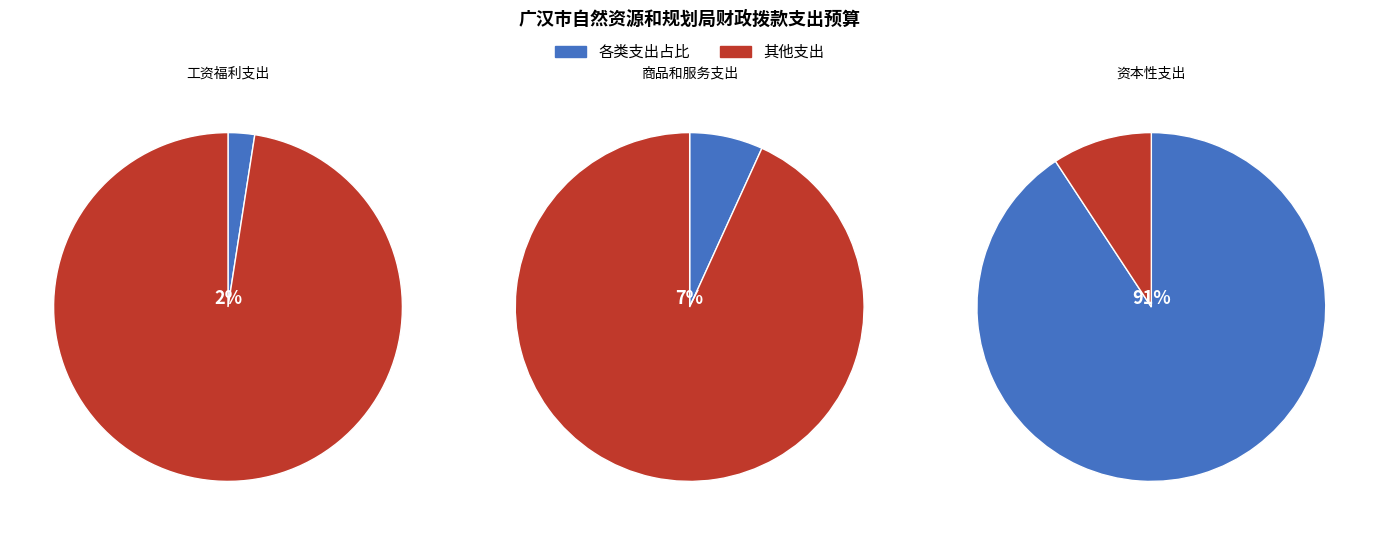

Which slice represents more than half of the pie?

资本性支出